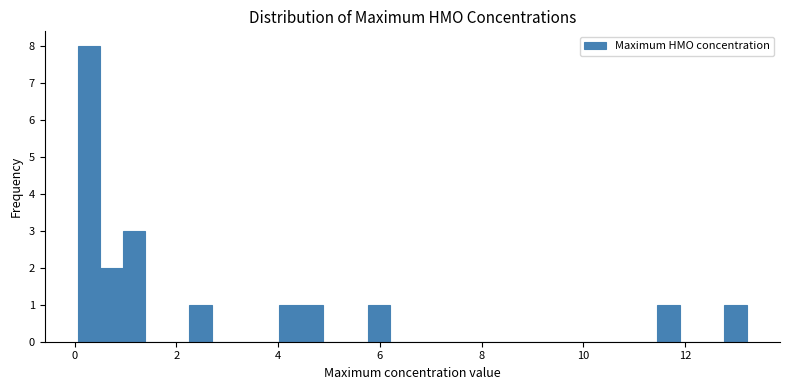

Read against the x-axis, roughly where is the centre of the tallest bar?

0.2